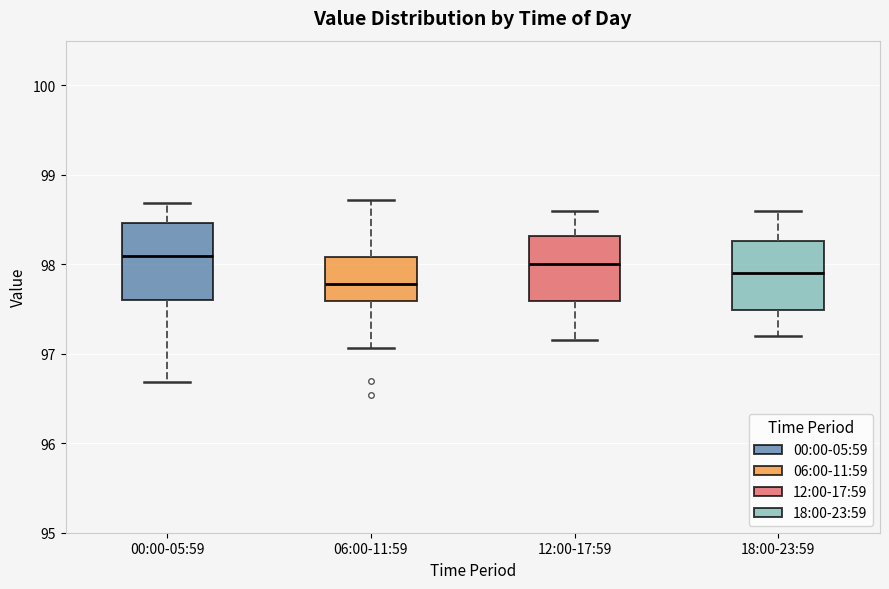

Reading left to right, read every box against the y-axis: the position of its median line, the range the box covers, and the ends of its whiskers. The values are not printed on the chart, so give them approximately, as read against the axis.

00:00-05:59: median 98.1, box 97.6 to 98.5, whiskers 96.7 to 98.7
06:00-11:59: median 97.8, box 97.6 to 98.1, whiskers 97.1 to 98.7
12:00-17:59: median 98.0, box 97.6 to 98.3, whiskers 97.2 to 98.6
18:00-23:59: median 97.9, box 97.5 to 98.3, whiskers 97.2 to 98.6